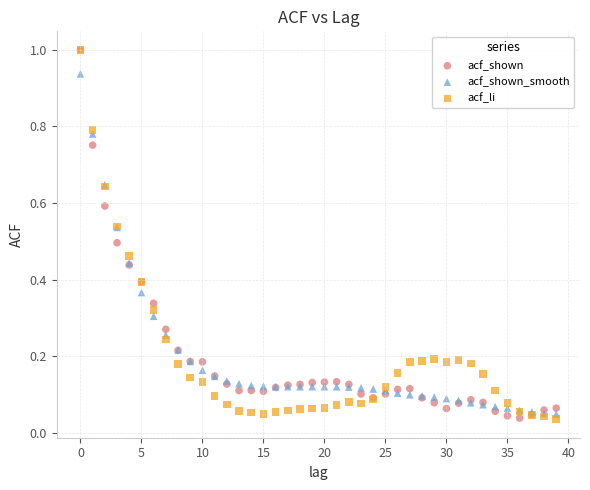

What are all the series names shown in the legend?

acf_shown, acf_shown_smooth, acf_li